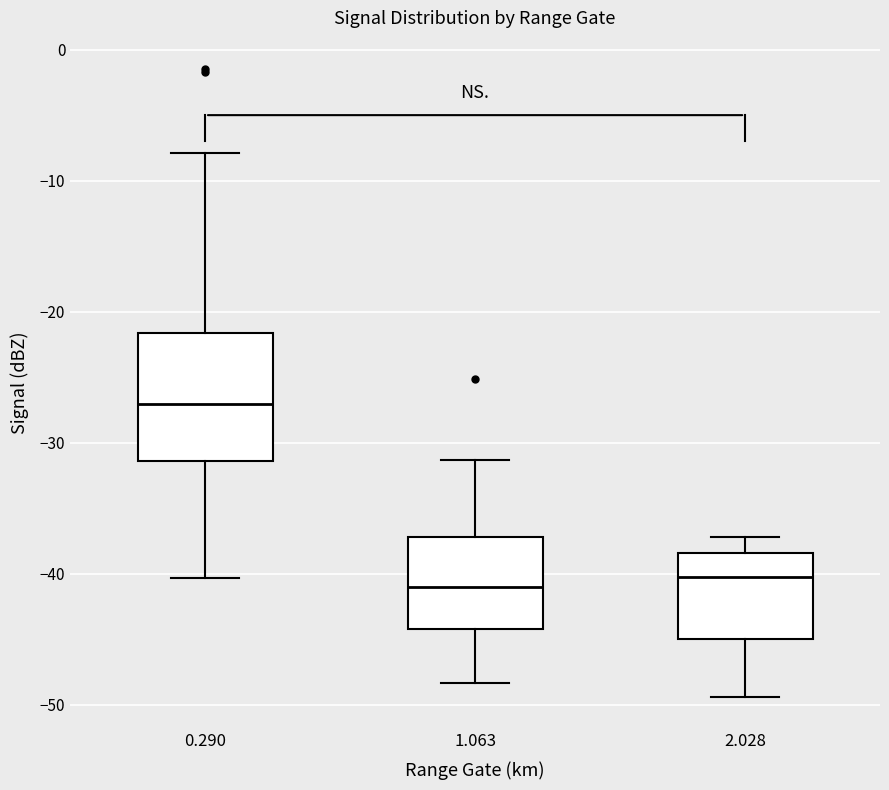

Which box is the tallest, from its lower edge to its upper edge?

0.290